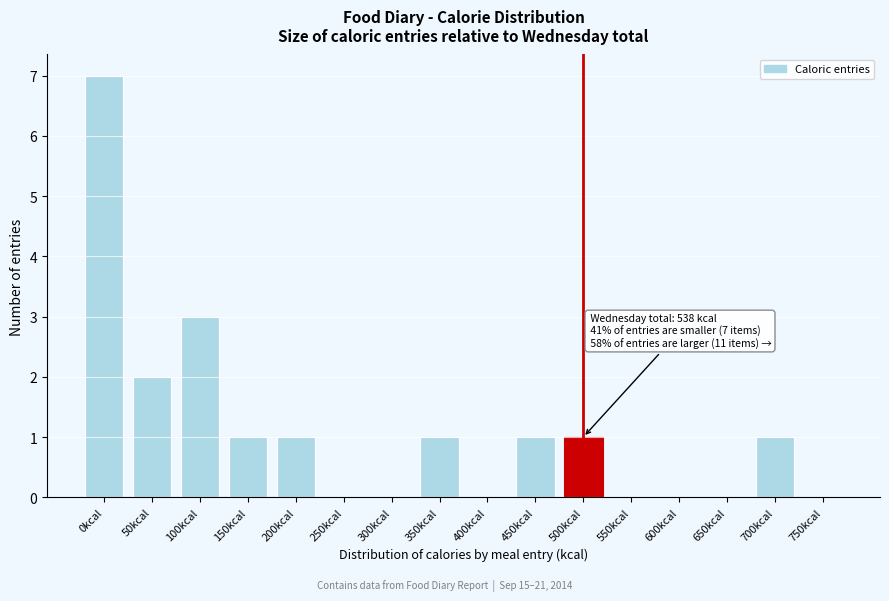

Reading right to left, what are all the values shown in this chart?

750kcal=0	700kcal=1	650kcal=0	600kcal=0	550kcal=0	500kcal=1	450kcal=1	400kcal=0	350kcal=1	300kcal=0	250kcal=0	200kcal=1	150kcal=1	100kcal=3	50kcal=2	0kcal=7